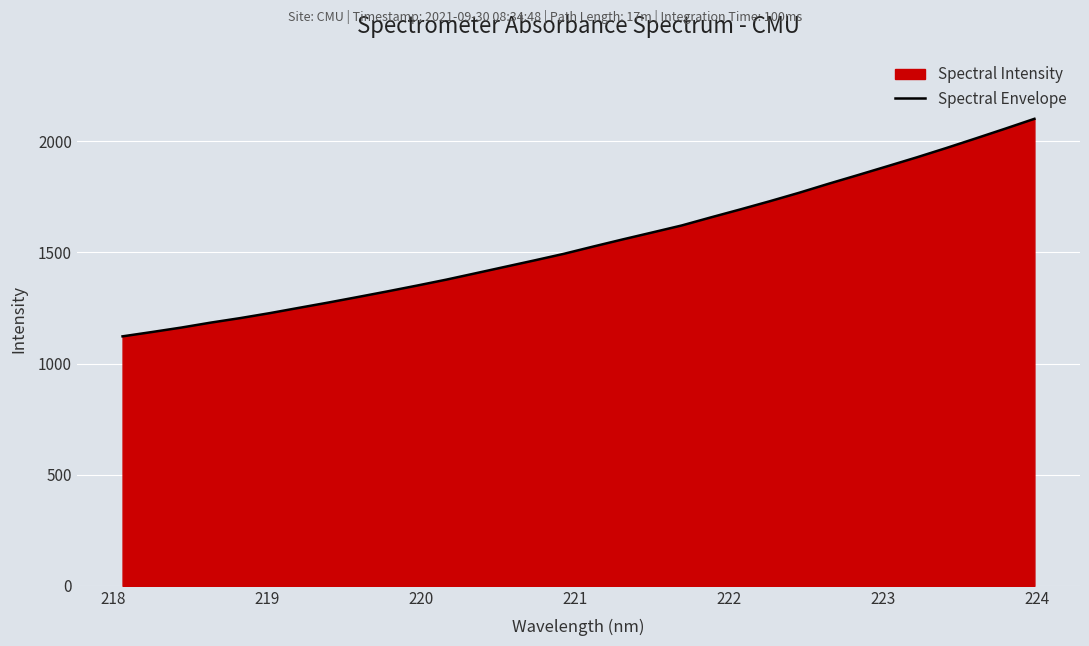

Reading left to right, list all the values displayed in this chart.

1122.5	1142.0	1162.1	1184.4	1204.7	1227.0	1251.0	1274.9	1299.7	1324.9	1350.9	1377.7	1406.5	1435.5	1464.4	1494.1	1526.9	1558.9	1590.0	1621.4	1658.1	1693.9	1730.7	1768.8	1809.3	1848.4	1888.1	1928.1	1969.9	2012.9	2056.7	2101.3